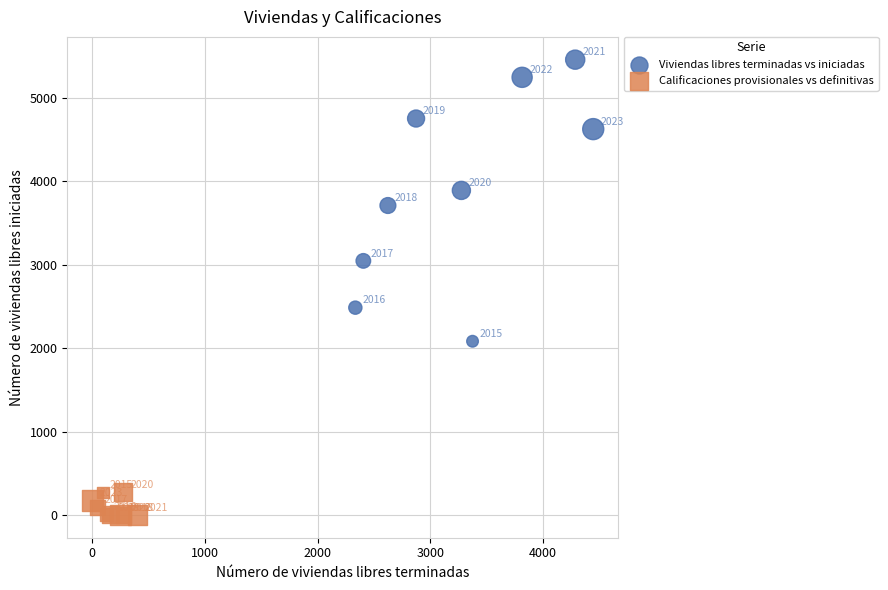

Which series reaches the maximum Y coordinate?

Viviendas libres terminadas vs iniciadas